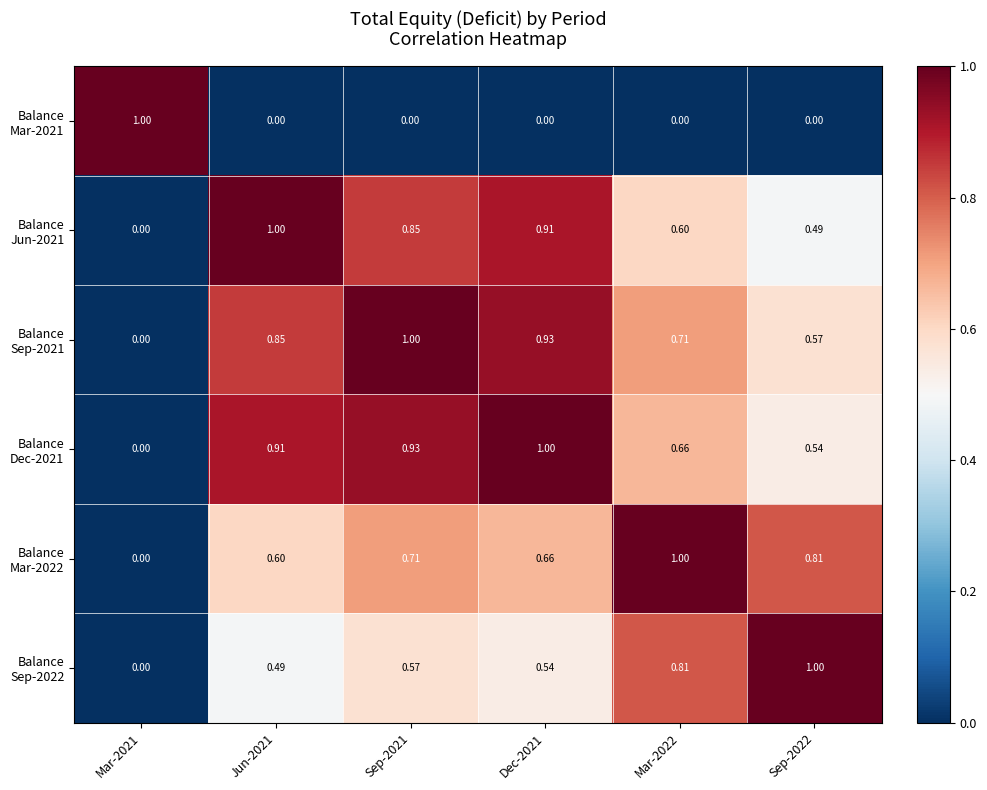

Which has a higher value, Dec-2021 or Mar-2022?

Mar-2022